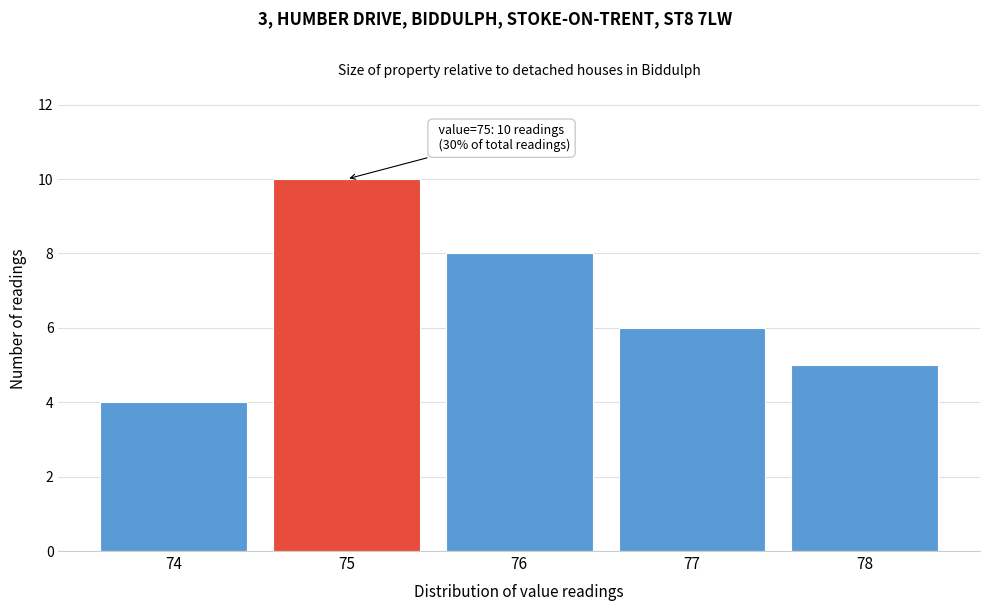

Reading left to right, list all the values displayed in this chart.

74=4	75=10	76=8	77=6	78=5